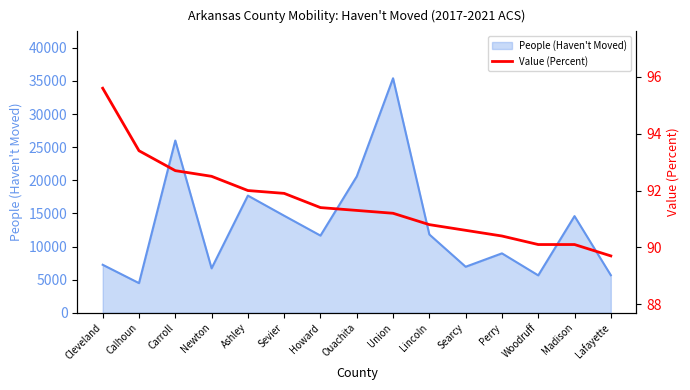

What is the sum of the values at Madison and Ouachita?

181.4